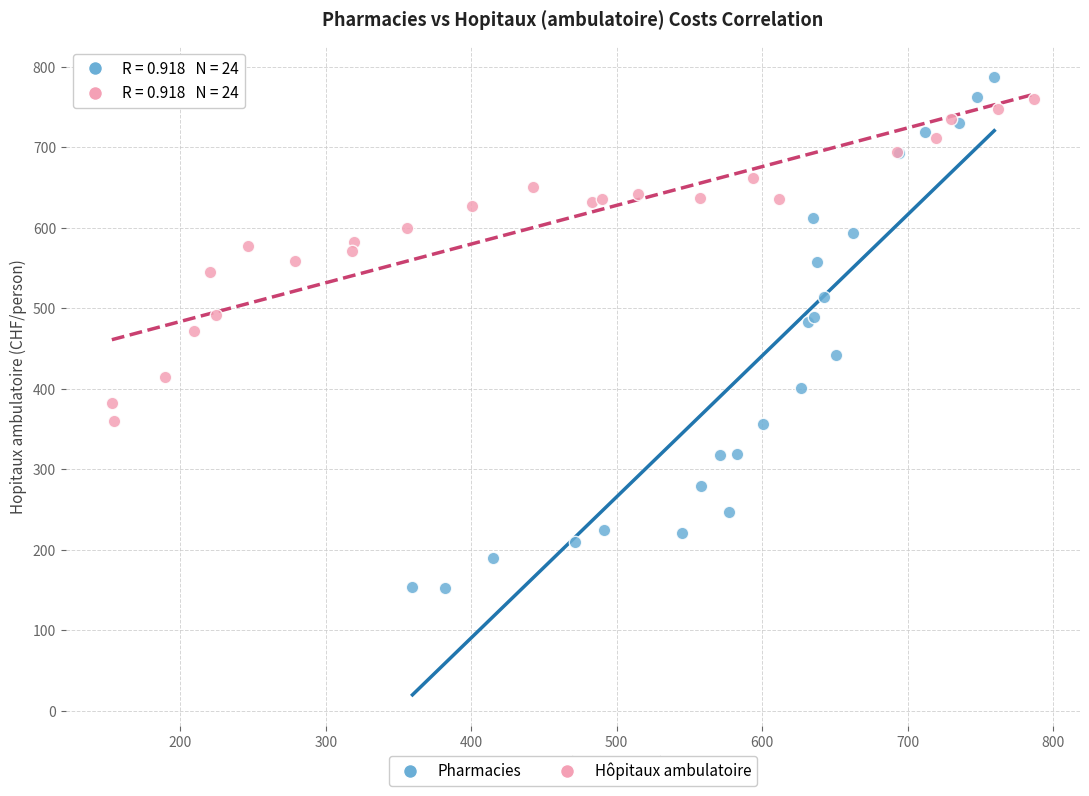

Which series contains the lowest Y value?

Pharmacies